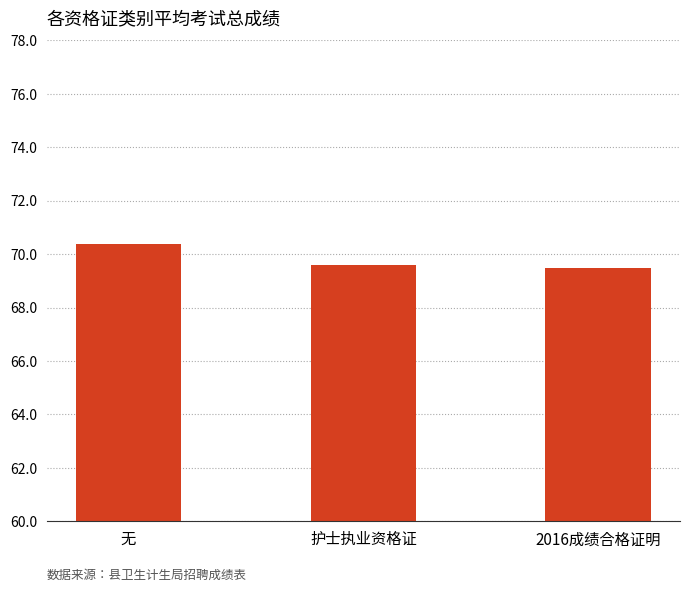

Reading left to right, list all the values displayed in this chart.

70.4	69.6	69.5